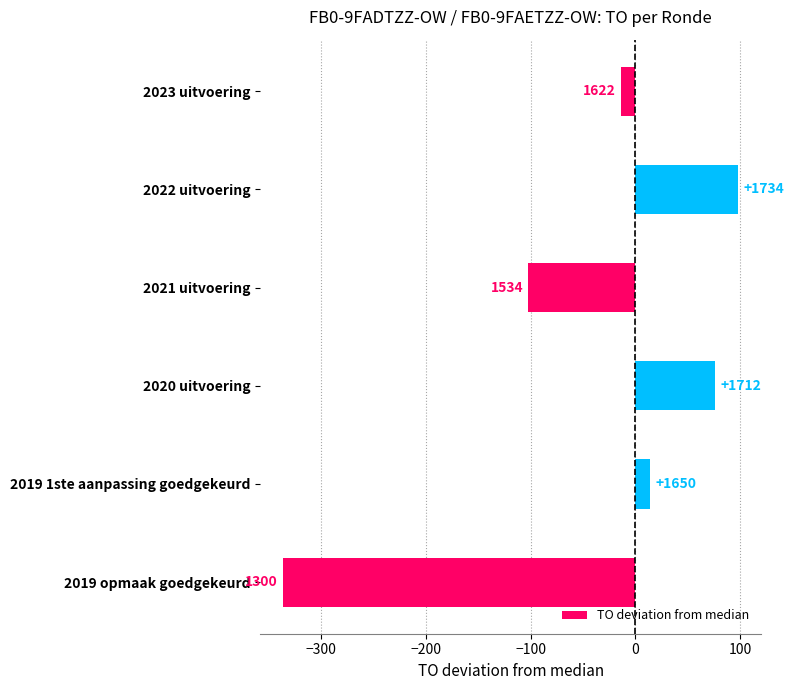

Does the chart contain any negative values?

Yes